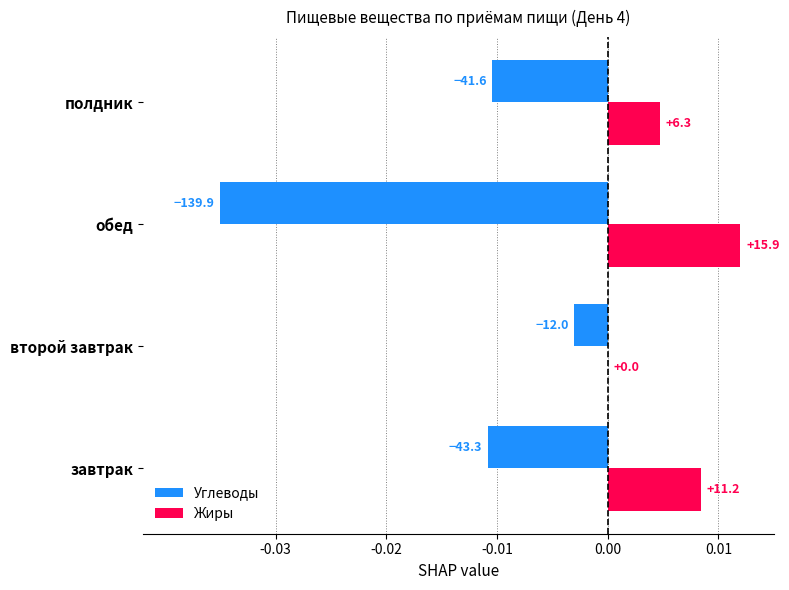

What are all the series names shown in the legend?

Углеводы, Жиры